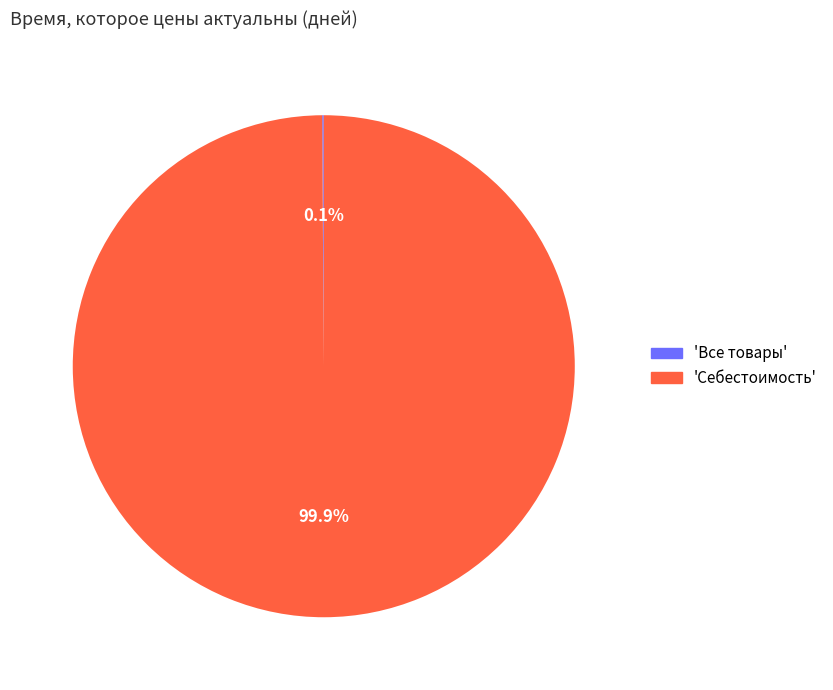

How many slices are in this pie chart?

2